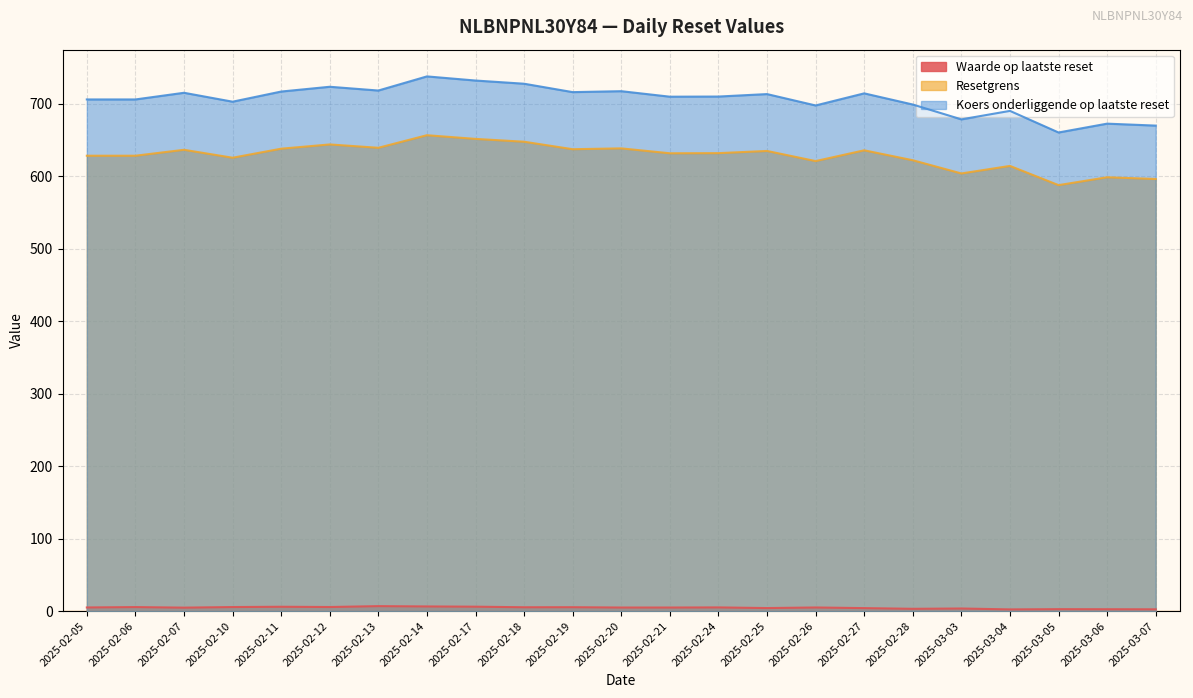

How many interior local valleys does the Waarde op laatste reset series have?

6